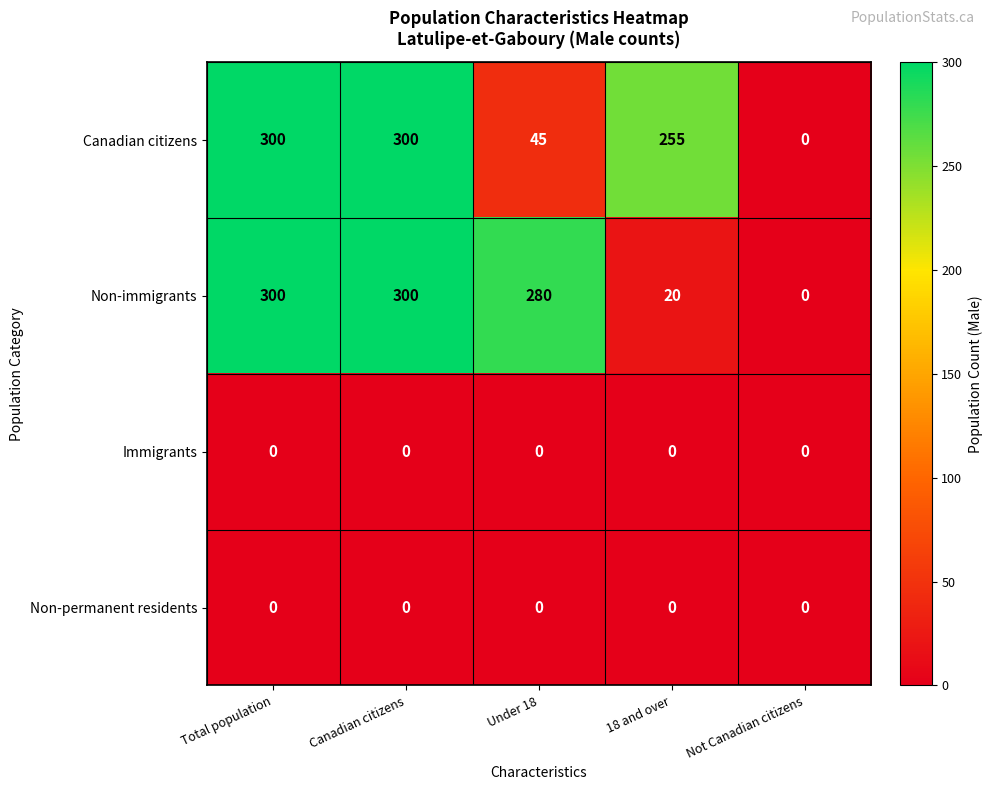

What is the maximum value shown in the chart?

300